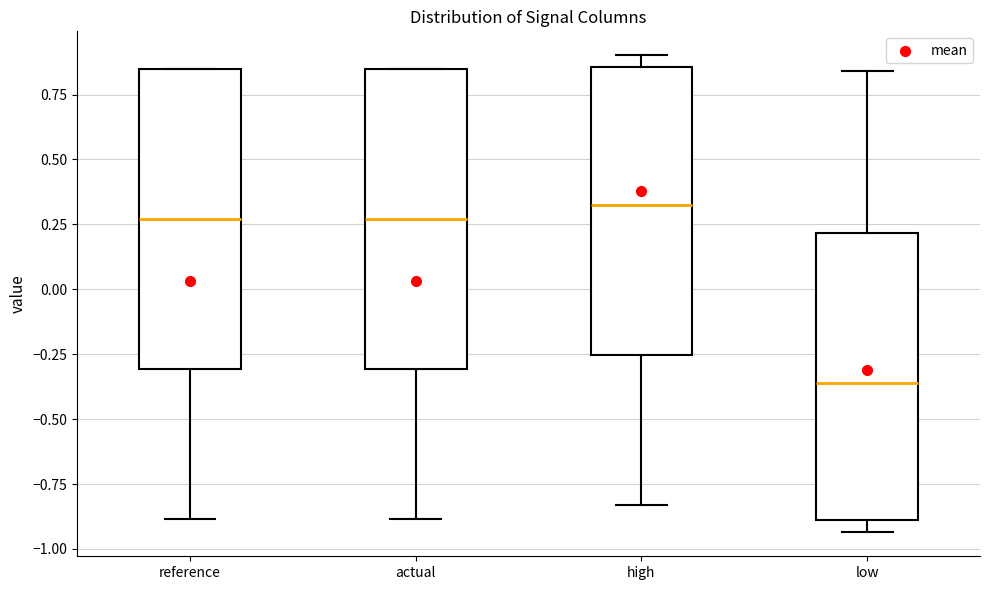

Which box's median line is the highest?

high